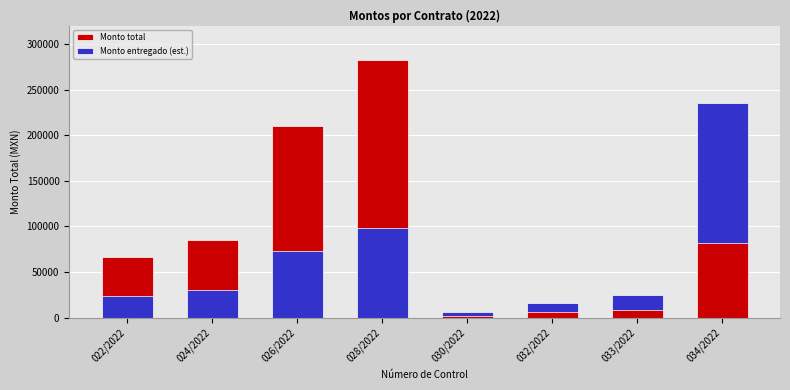

How many data points in Monto total are less than 85457?

4